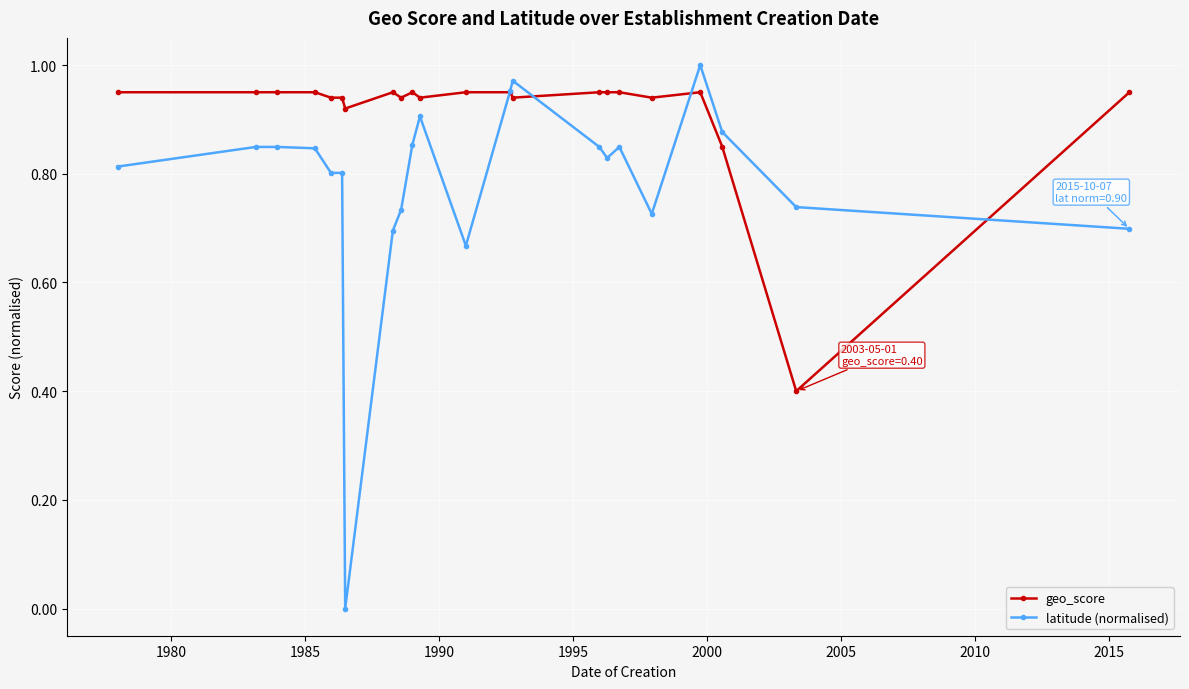

True or false: latitude (normalised) has more than 2 points higher than both neighbors.

True